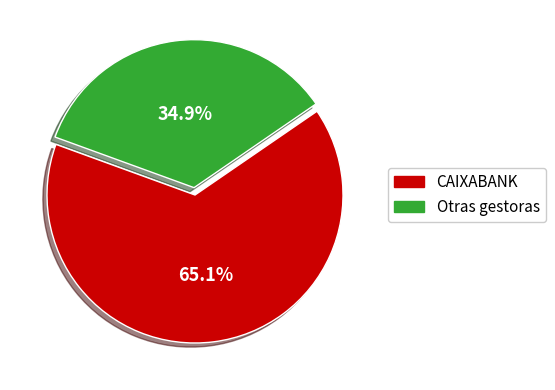

Does any single category account for the majority?

Yes